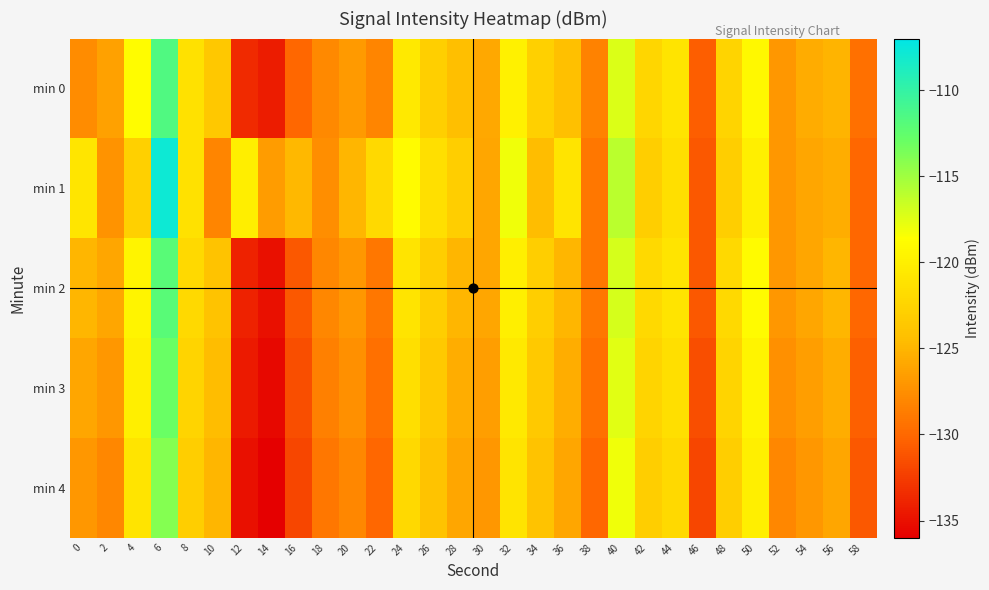

How many series are shown in this chart?

5